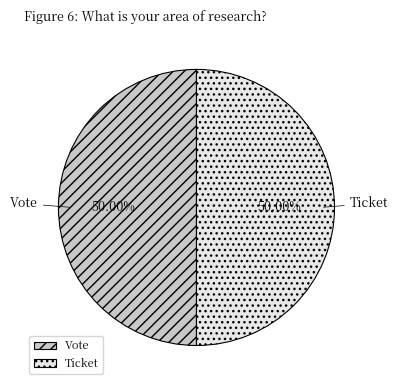

To the nearest percent, what percentage of the pie is Vote?

50%